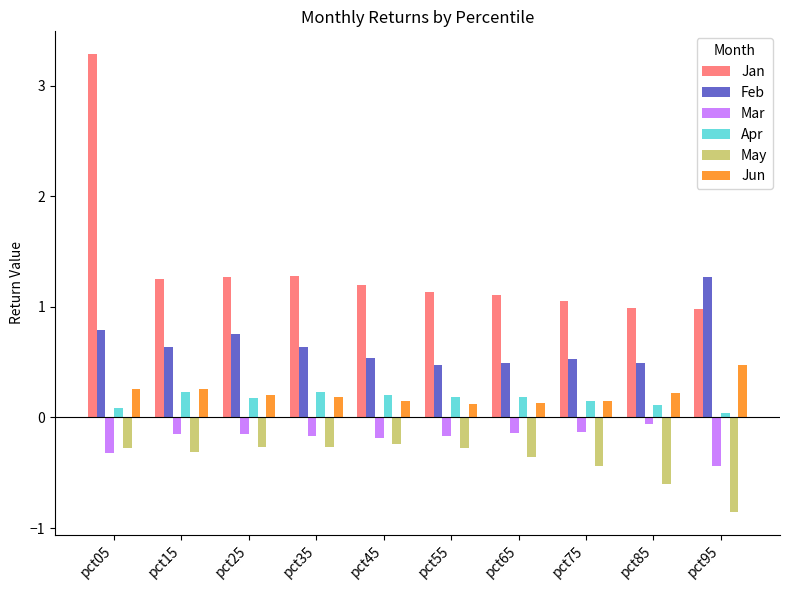

How many categories are shown in the chart?

10